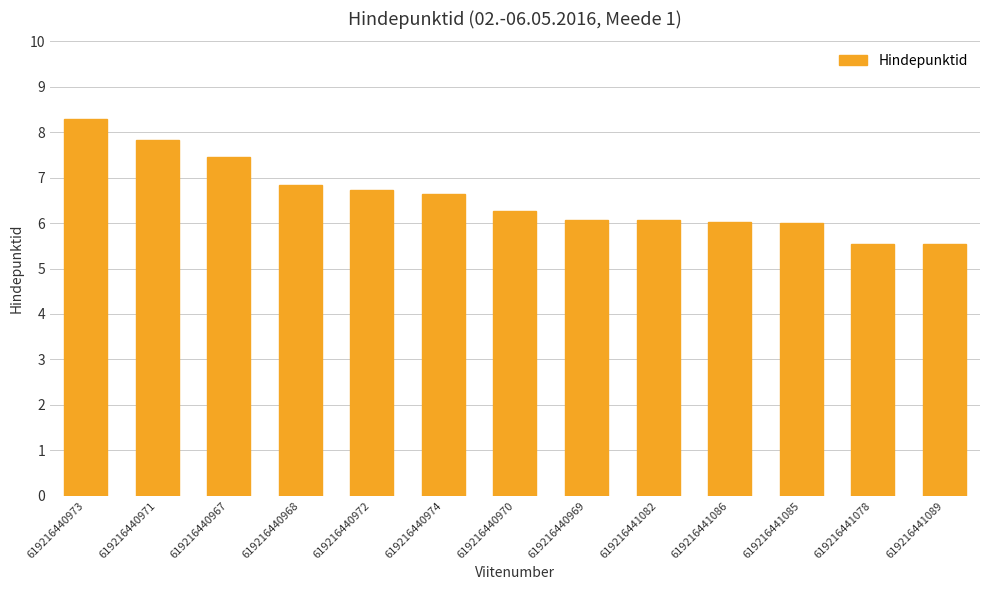

What is the greatest value displayed?

8.3